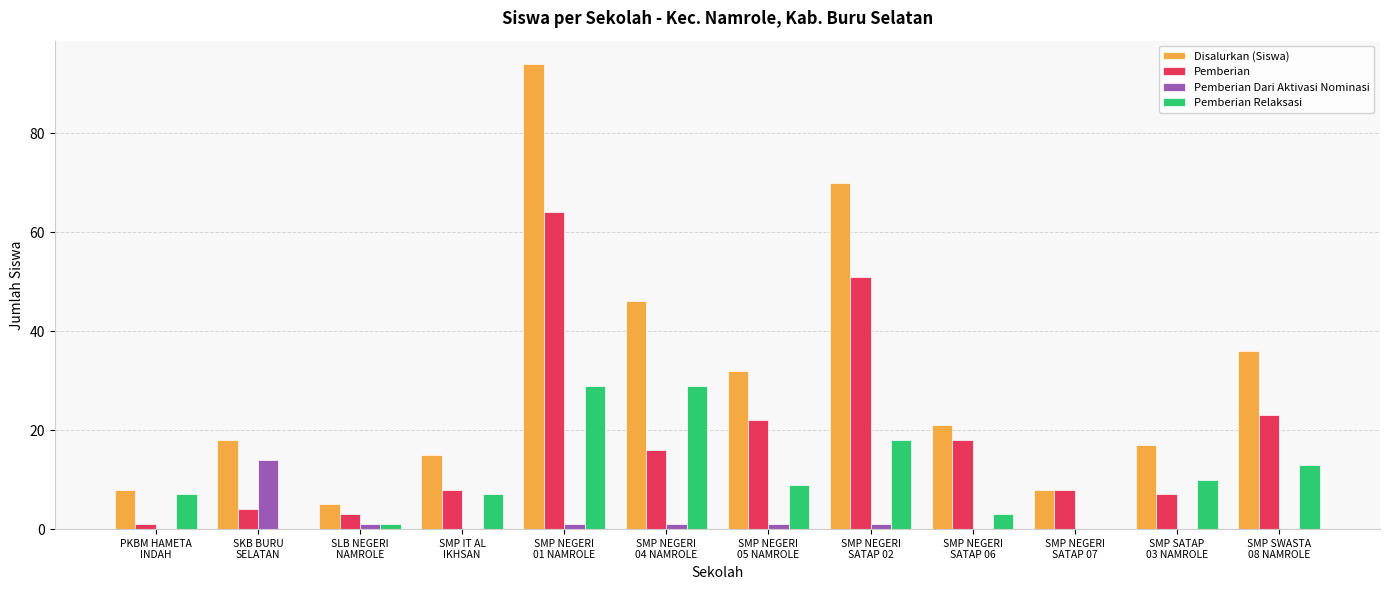

What is the sum of all Disalurkan (Siswa) values?

370